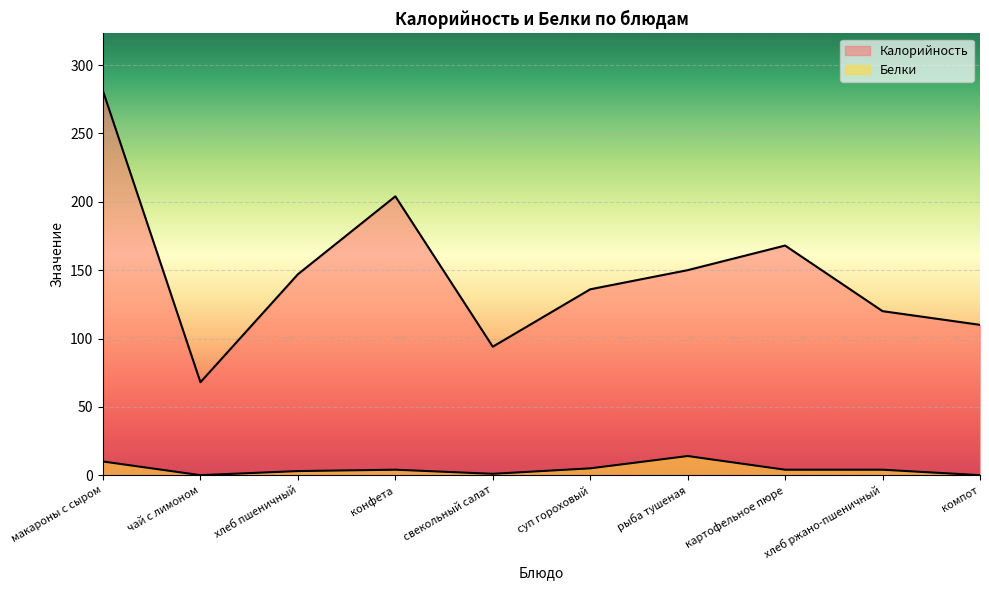

How many data points does each series have?

10